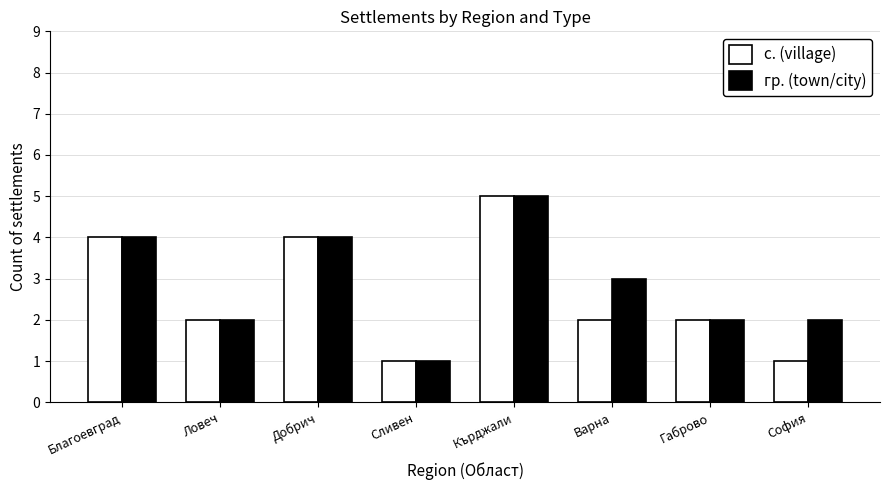

How many values in the гр. (town/city) series are below 3?

4